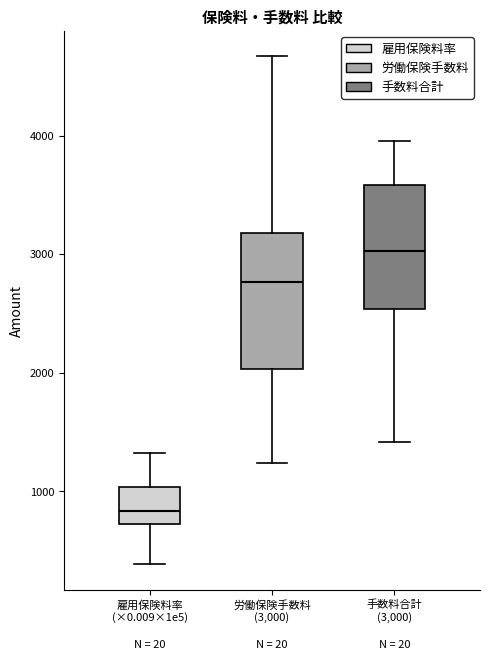

Reading left to right, transcribe this box plot: for each box, give where its median line is, the range the box spans, and where its two whiskers end, as read against the y-axis. The values are not printed on the chart, so give them approximately, as read against the axis.

雇用保険料率 (×0.009×1e5): median 800, box 700 to 1000, whiskers 400 to 1300
労働保険手数料 (3,000): median 2800, box 2000 to 3200, whiskers 1200 to 4700
手数料合計 (3,000): median 3000, box 2500 to 3600, whiskers 1400 to 4000